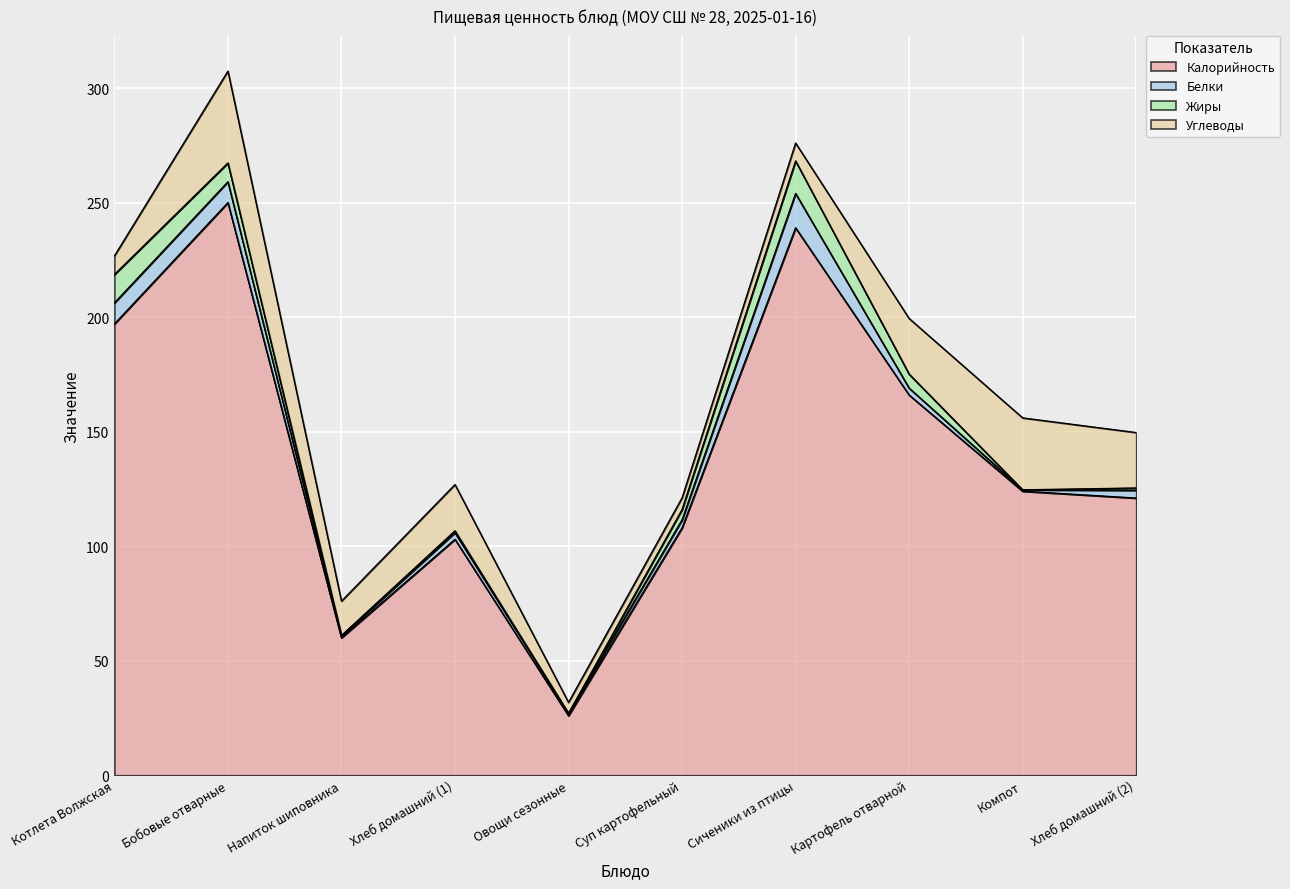

The value of Калорийность at Овощи сезонные is 26.0. True or false?

True